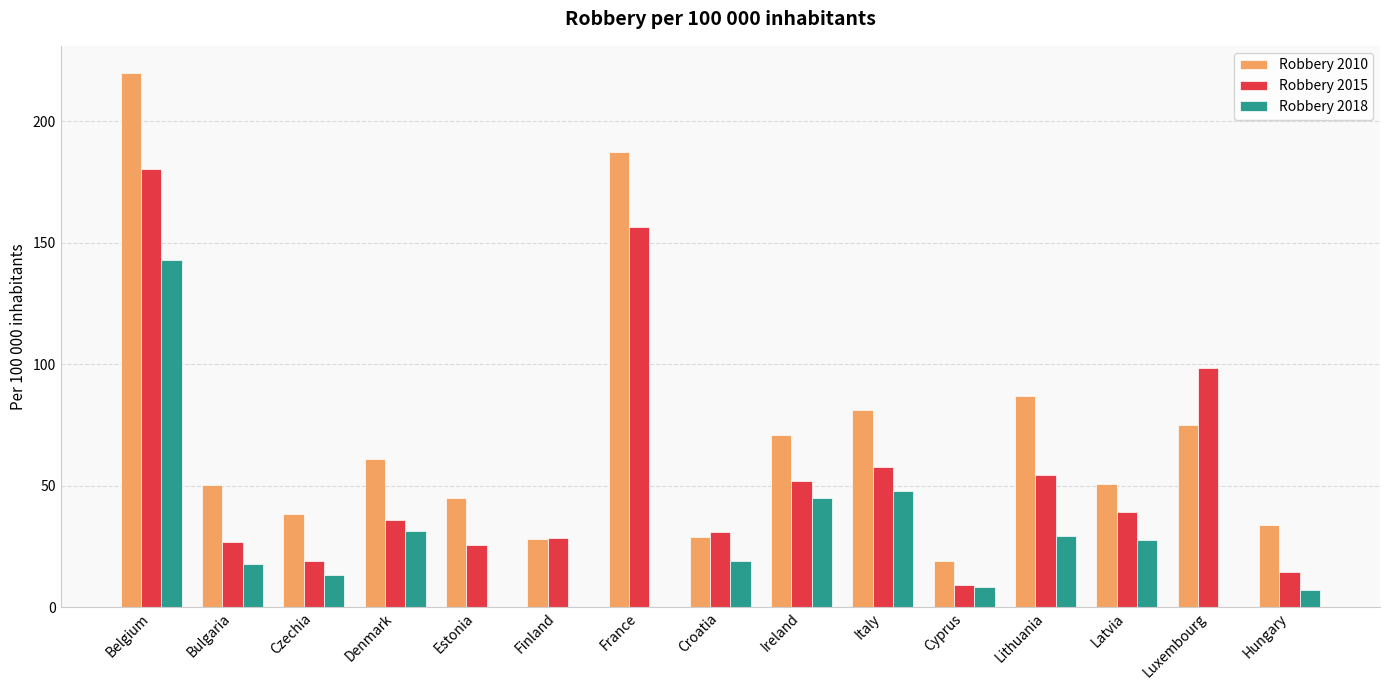

What are all the series names shown in the legend?

Robbery 2010, Robbery 2015, Robbery 2018